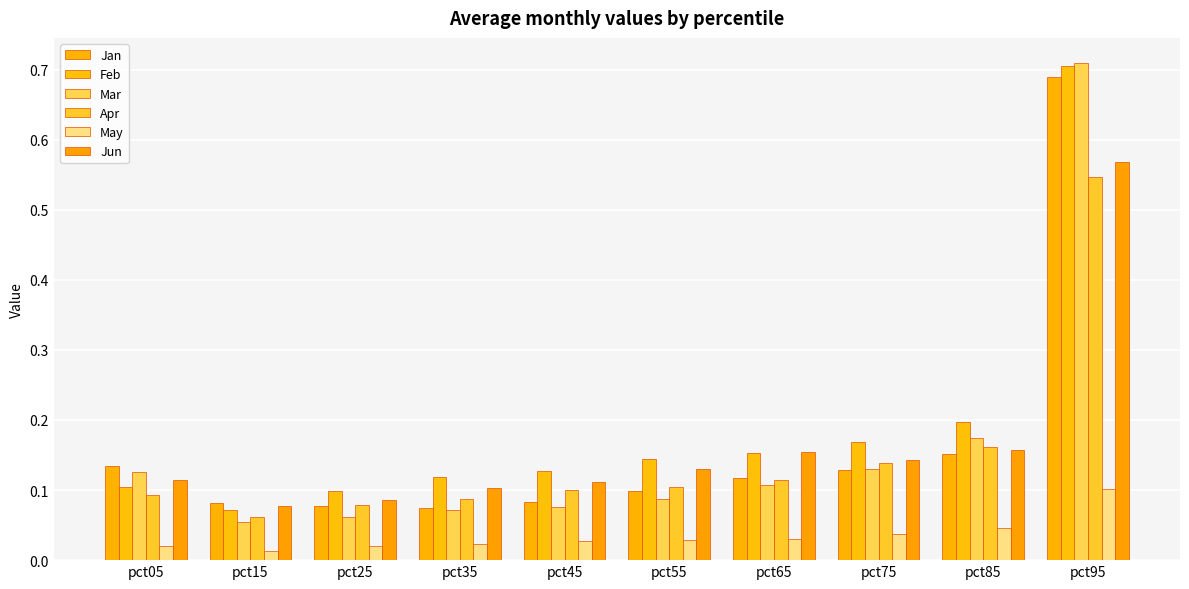

Does the chart contain any negative values?

No